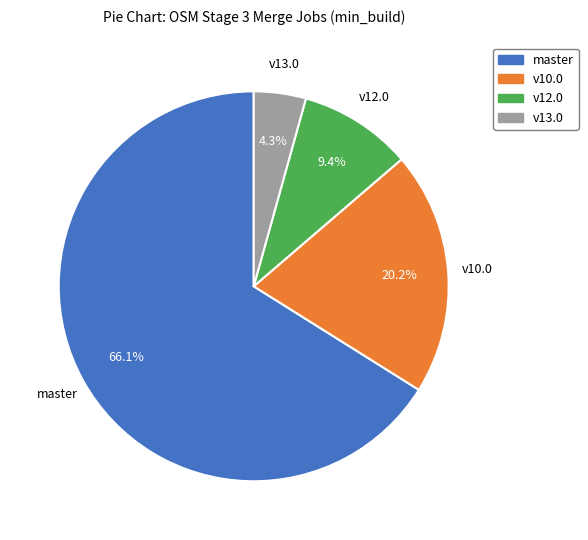

Rank the categories by value from lowest to highest.

v13.0, v12.0, v10.0, master